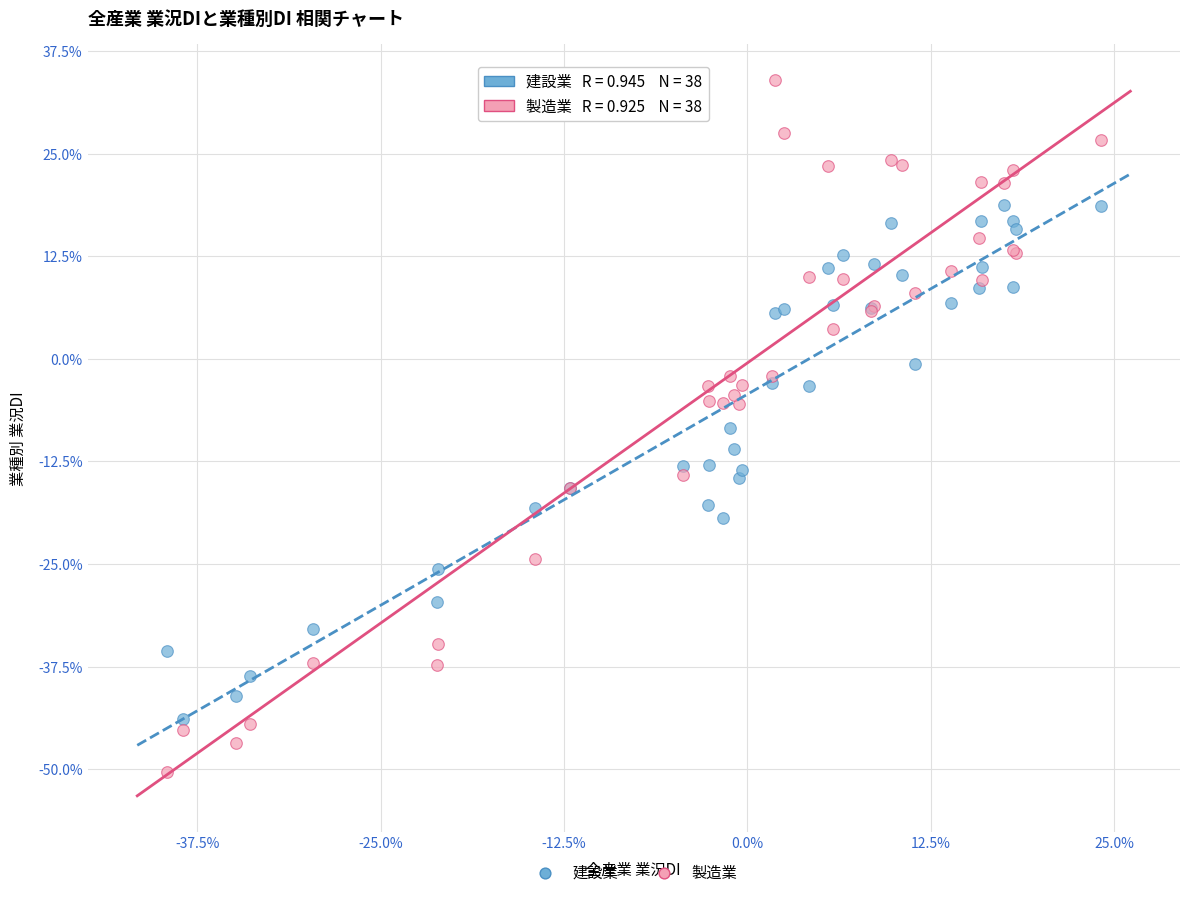

Which series has the largest Y range (max minus min)?

製造業